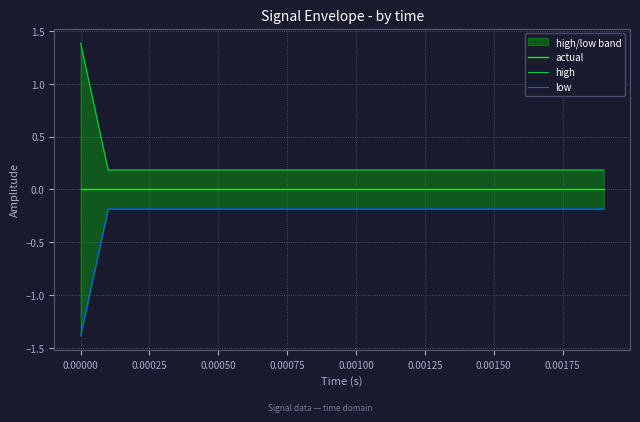

True or false: low has a value of -0.2 at 0.00175.

True